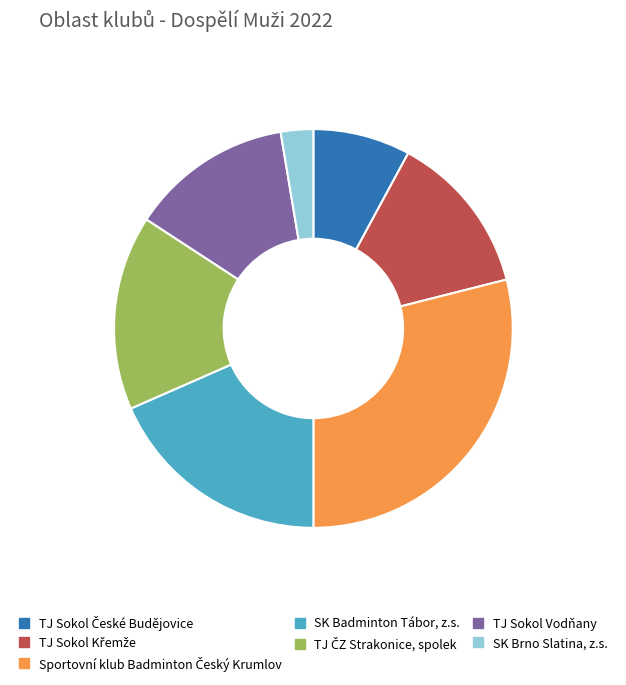

The TJ Sokol Vodňany slice represents 13% of the pie. True or false?

True